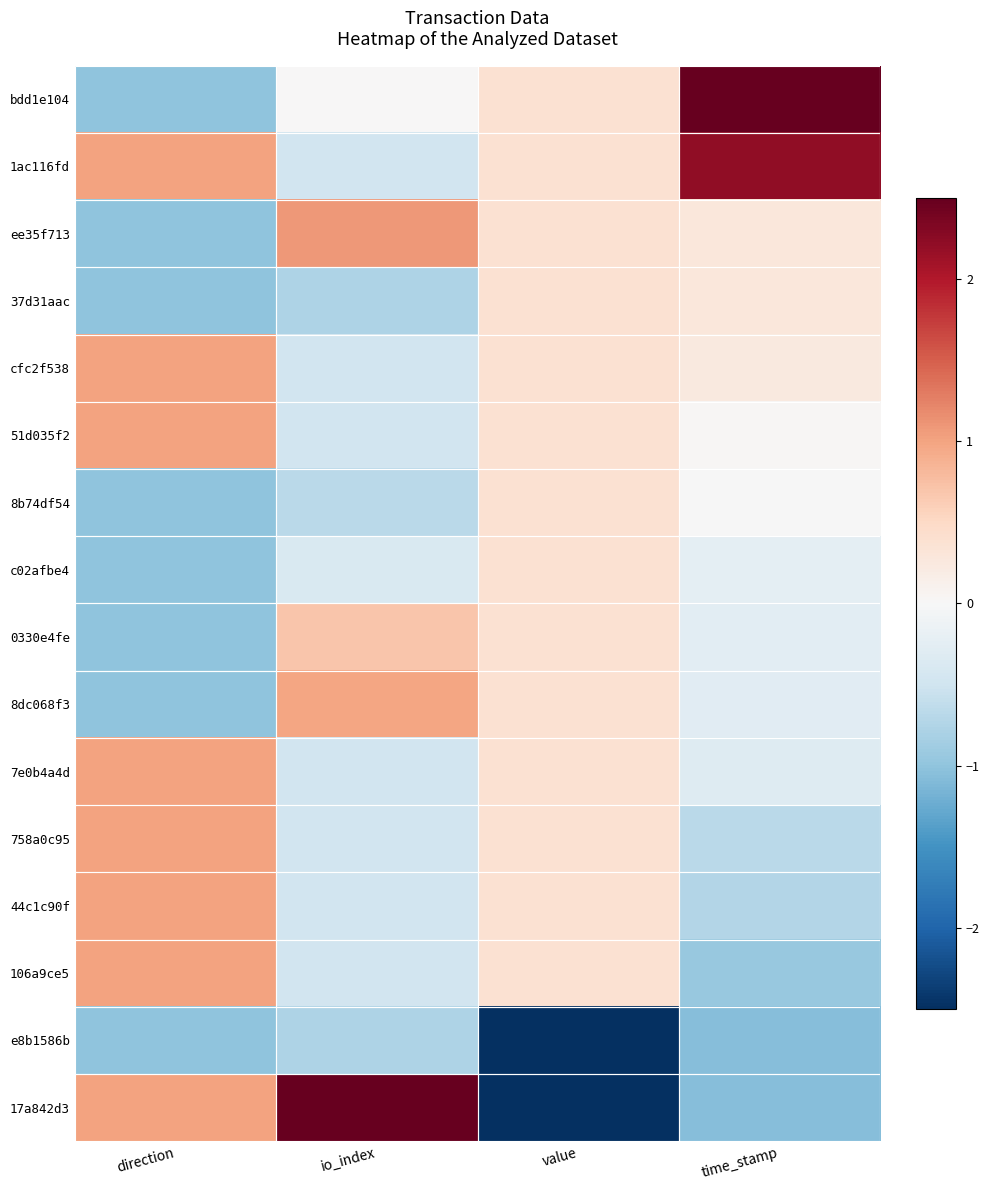

How many series are shown in this chart?

16